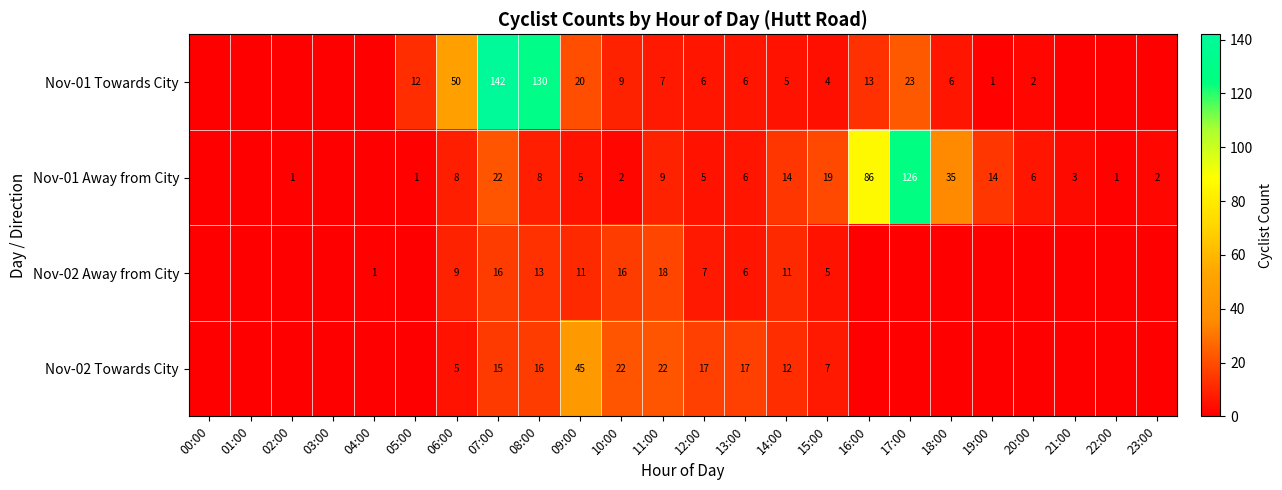

Is it true that Nov-01 Towards City equals 0 at 19:00?

False